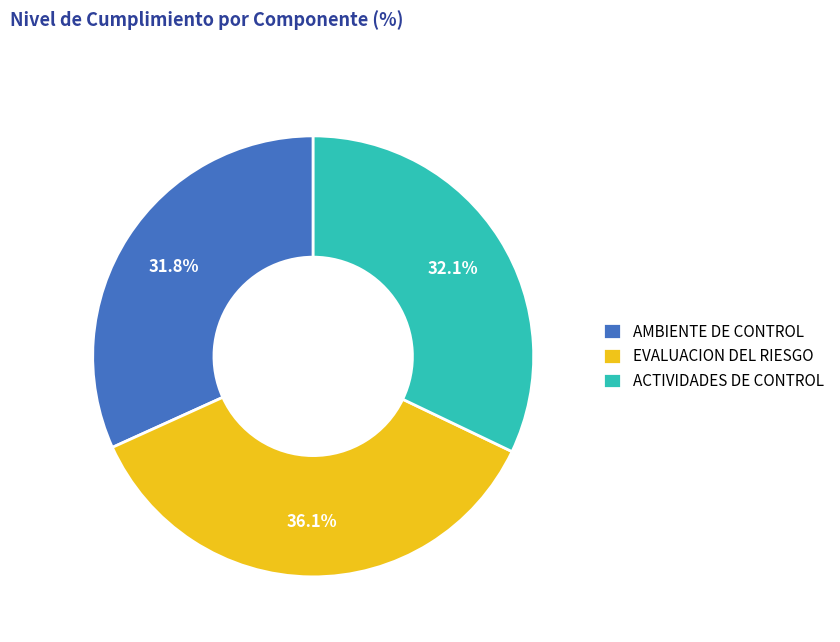

How much of the chart is everything except EVALUACION DEL RIESGO?

63.9%